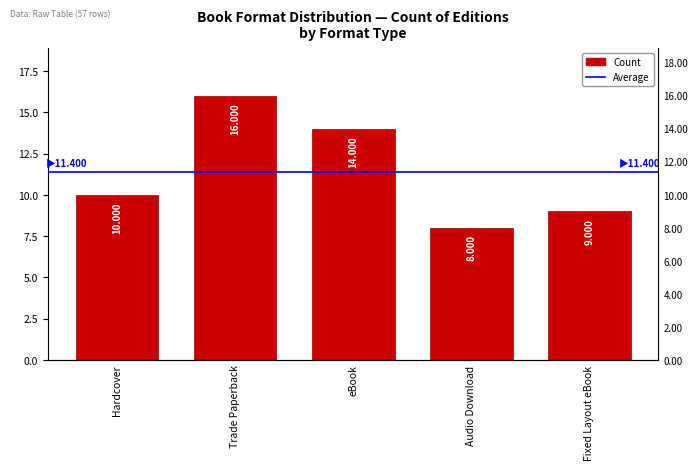

Rank the categories by value from highest to lowest.

Trade Paperback, eBook, Hardcover, Fixed Layout eBook, Audio Download